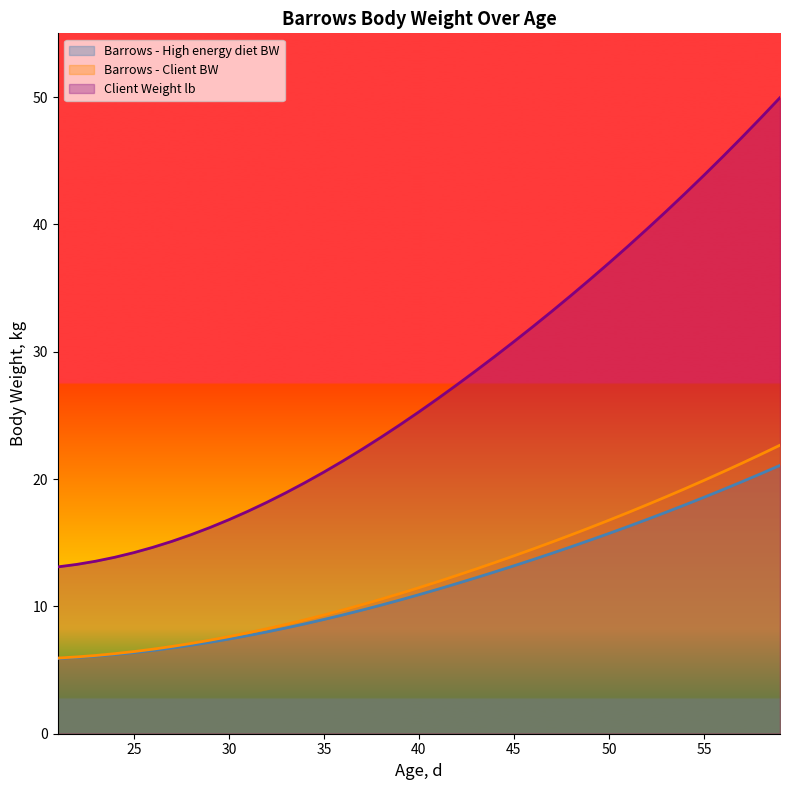

The Barrows - High energy diet BW series shows 24.5 at 53. True or false?

False